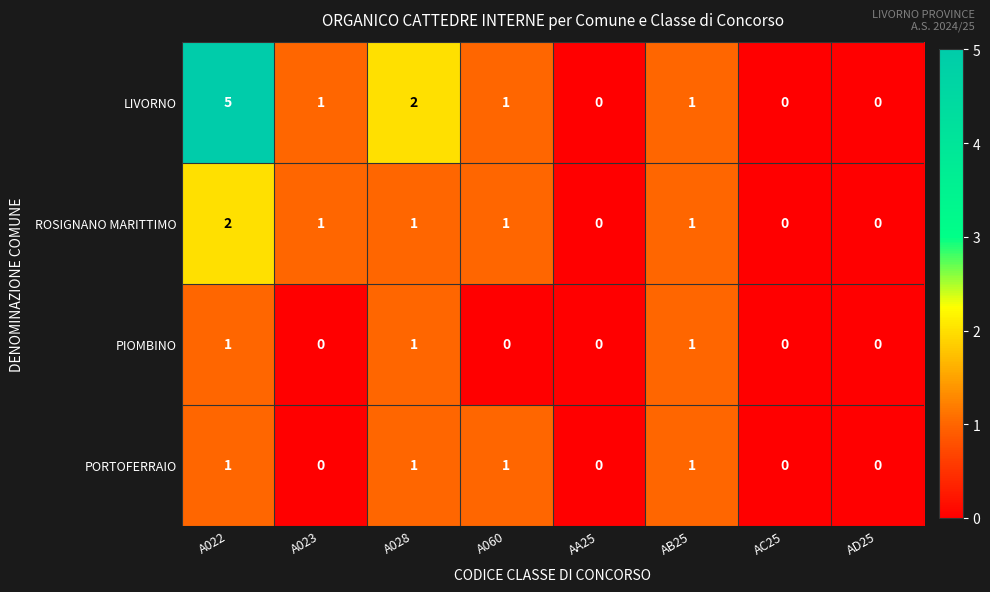

What is the sum of all PIOMBINO values?

3